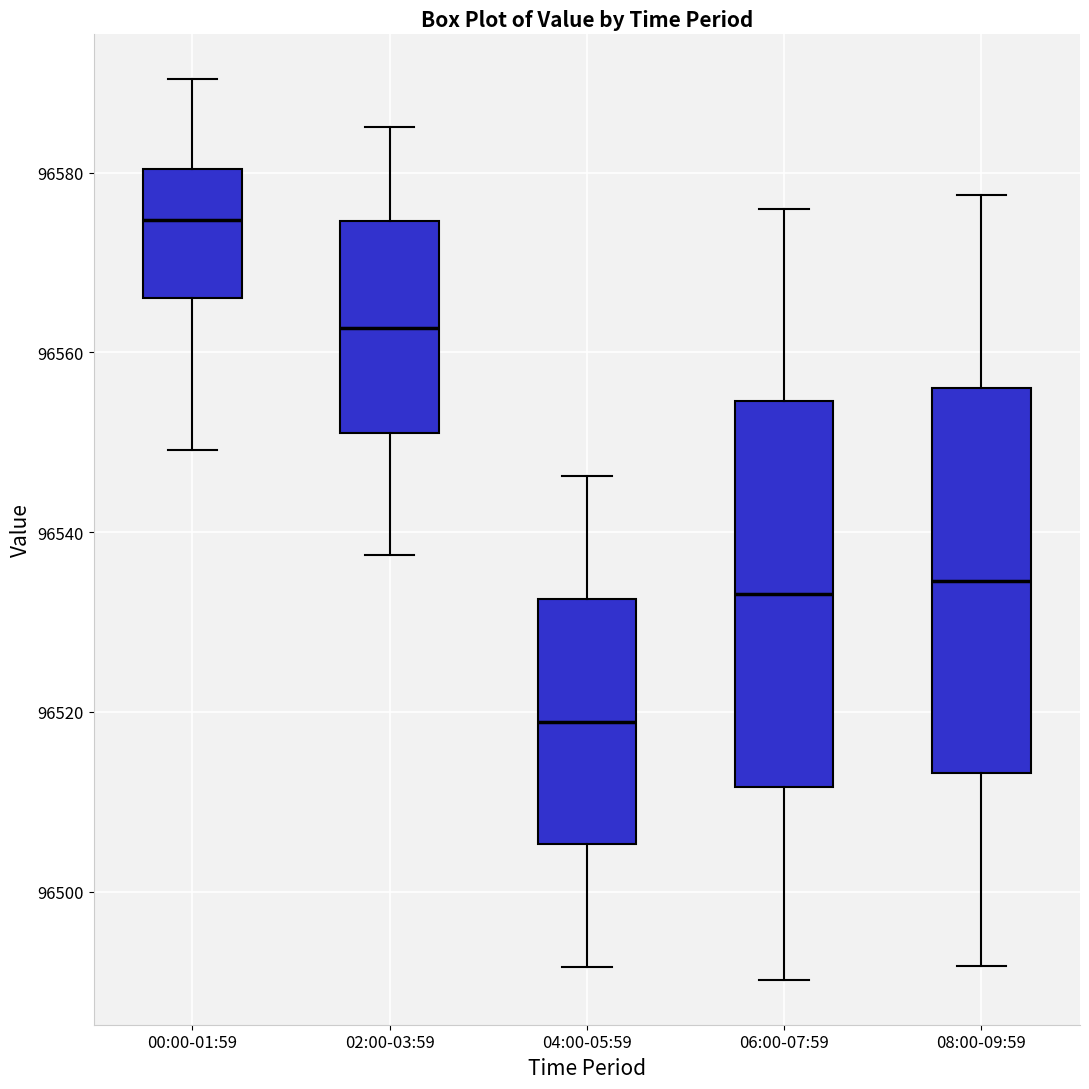

Where does the lower whisker of the box for 02:00-03:59 end on the y-axis? The values are not printed on the chart, so give them approximately, as read against the axis.

96538